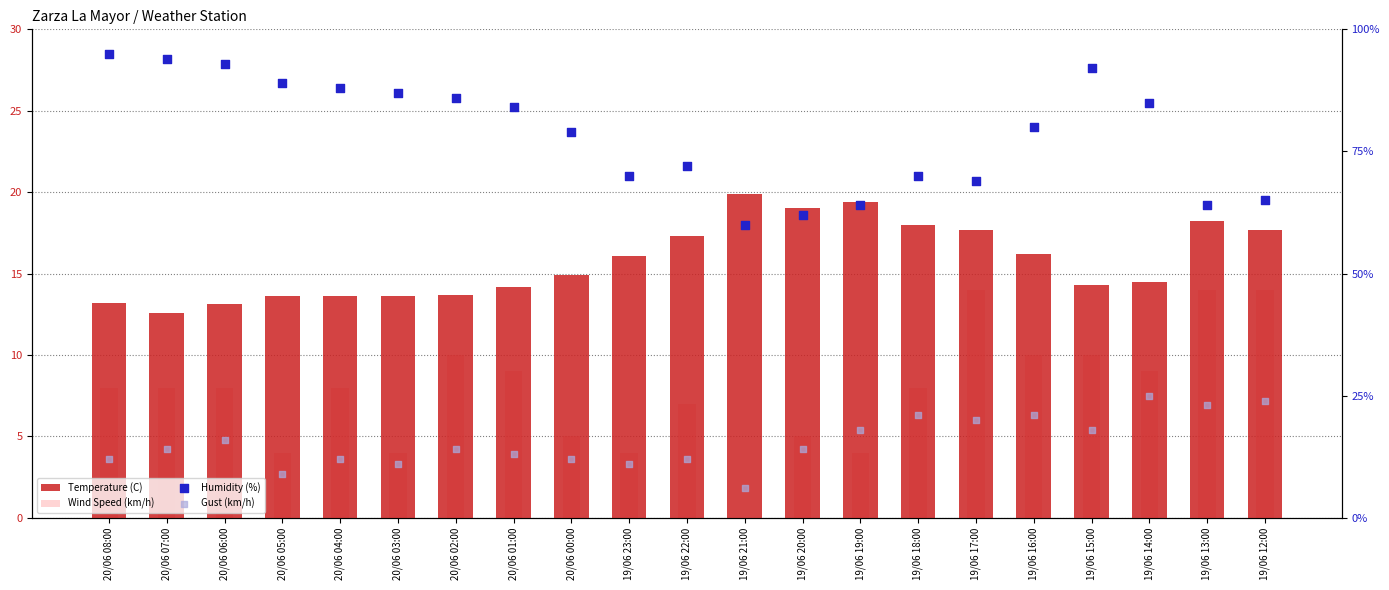

Which series reaches the maximum Y coordinate?

Humidity (%)